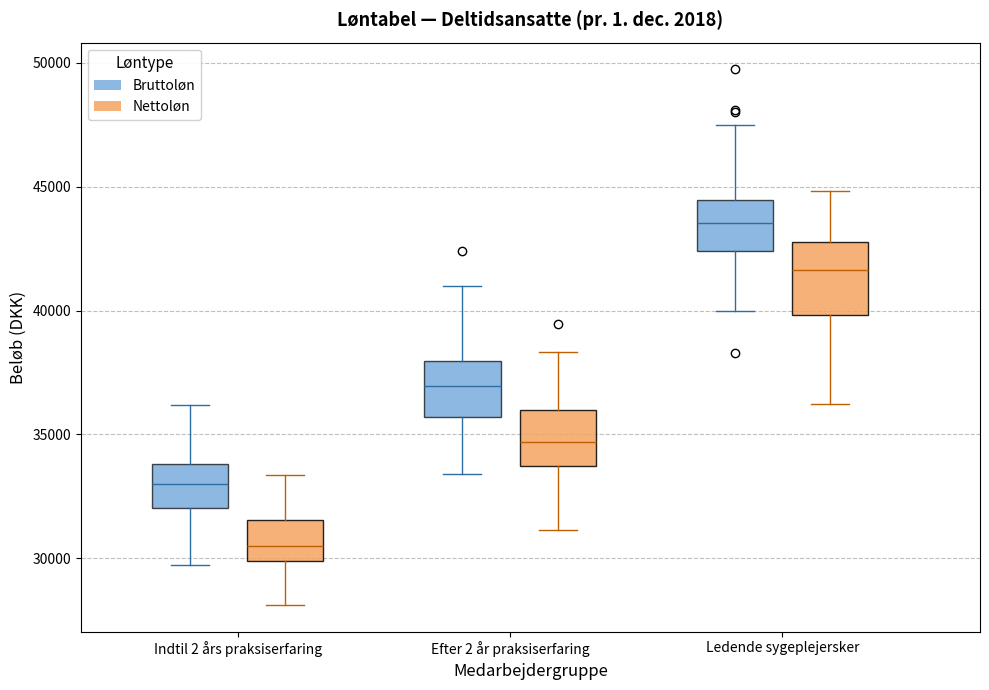

Which box has the lowest median line?

Indtil 2 års praksiserfaring (Nettoløn)